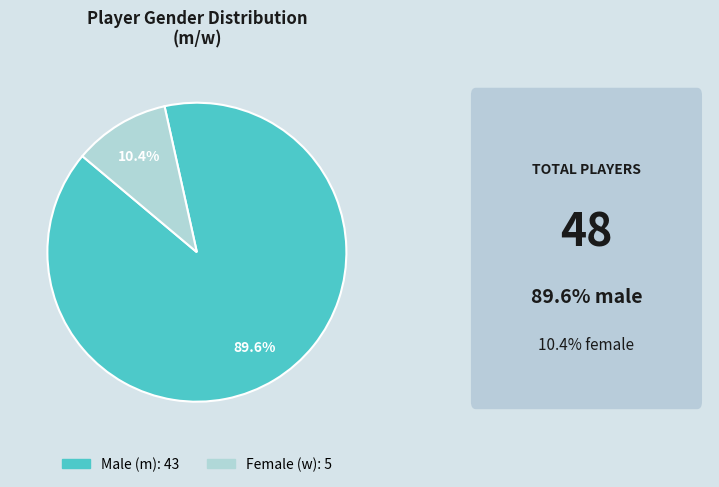

Is there any slice that represents more than half of the pie?

Yes